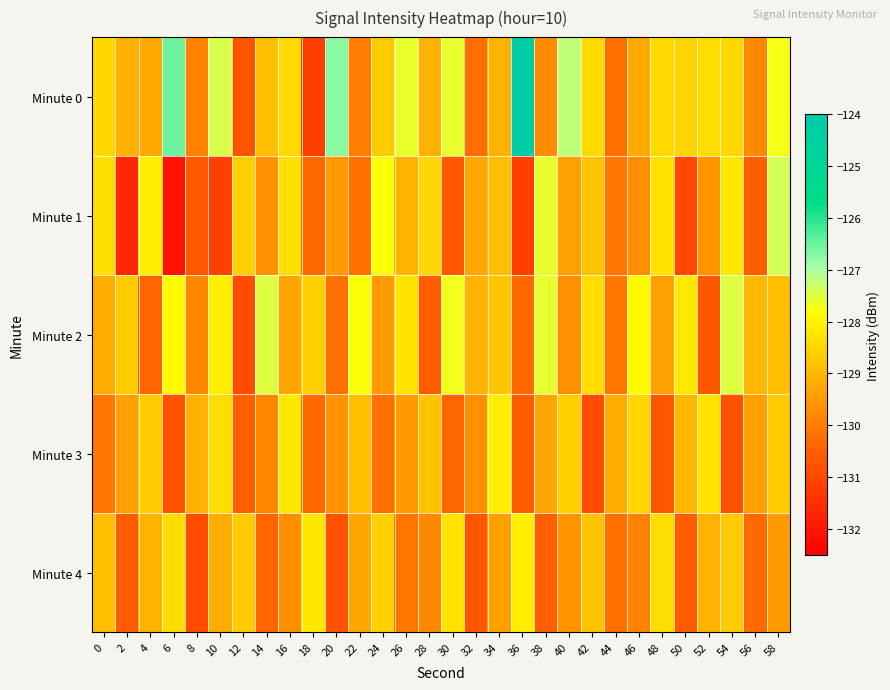

What is the greatest value displayed?

-124.2